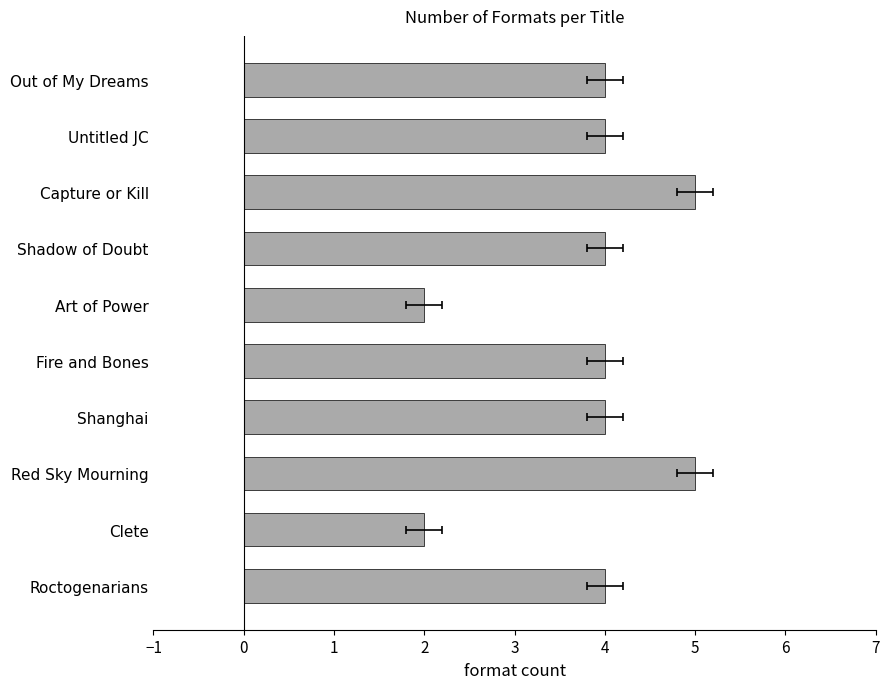

What is the ratio of the value at Clete to the value at Art of Power?

1.0